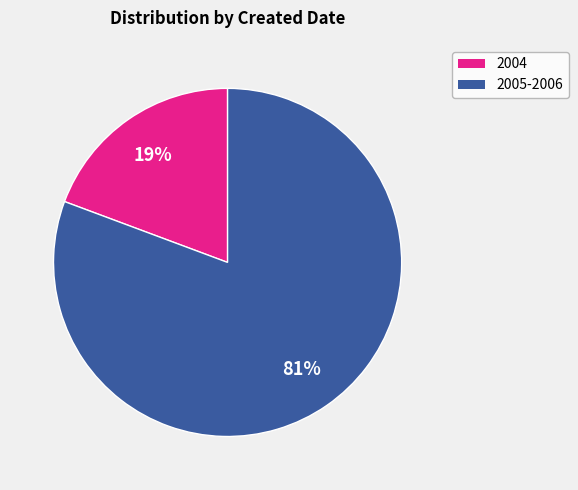

How many segments does this pie chart have?

2